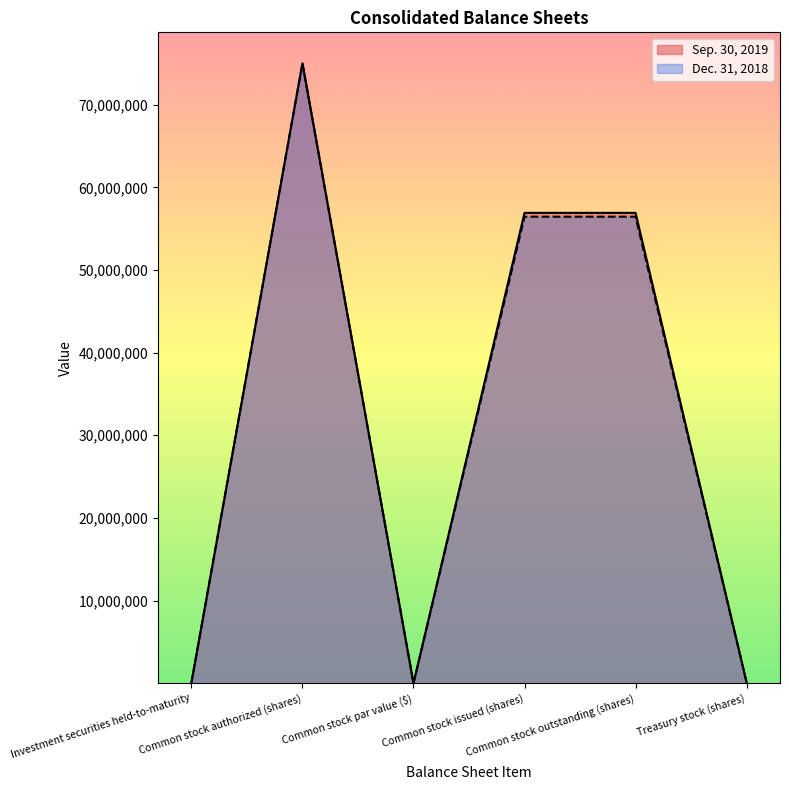

The Dec. 31, 2018 series shows 1 at Common stock par value ($). True or false?

False